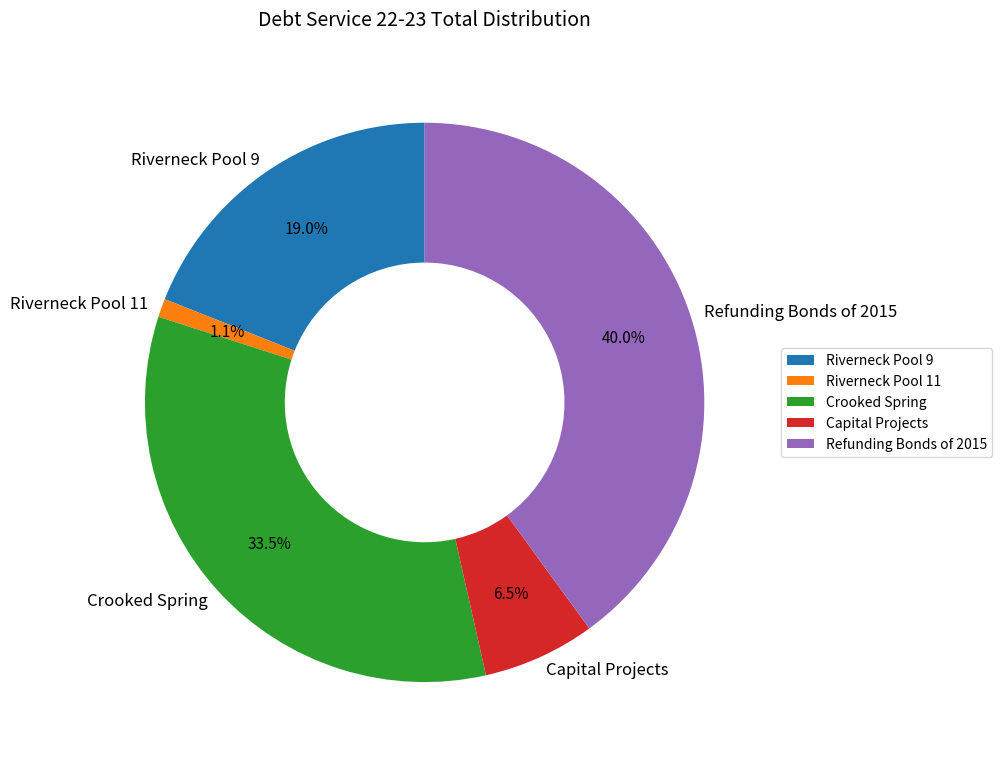

Is it true that Riverneck Pool 9 is 31% of the pie?

False